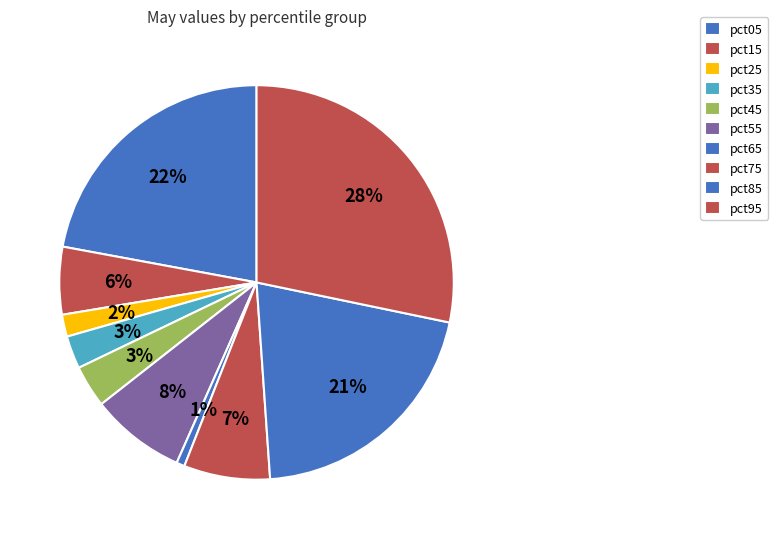

Is it true that pct95 is 28% of the pie?

True